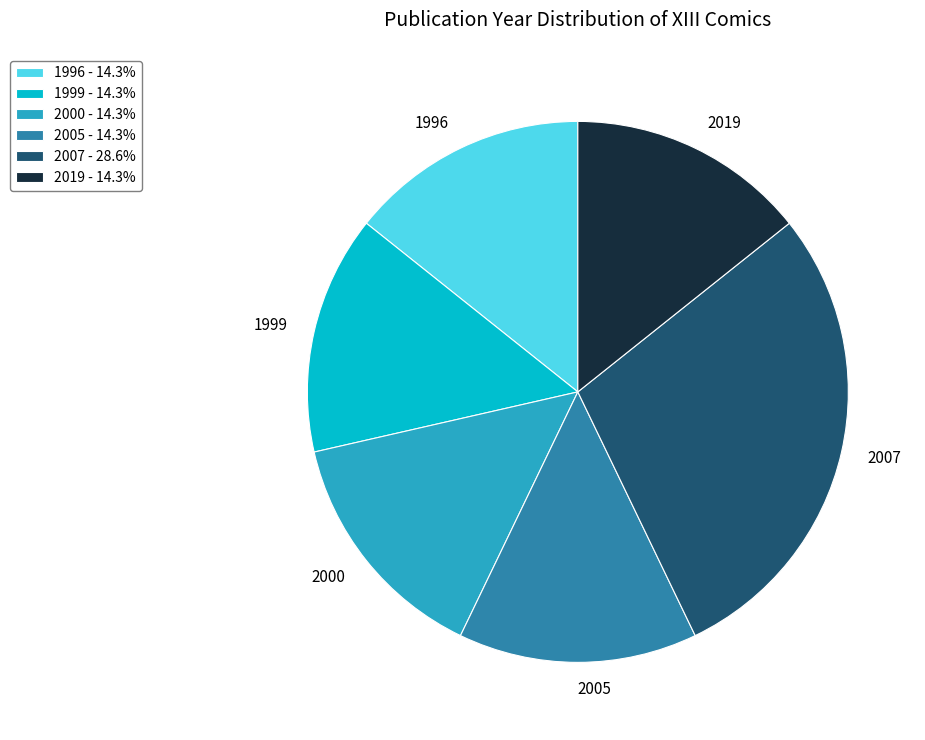

Is the sum of 1999 and 2007 greater than half?

No